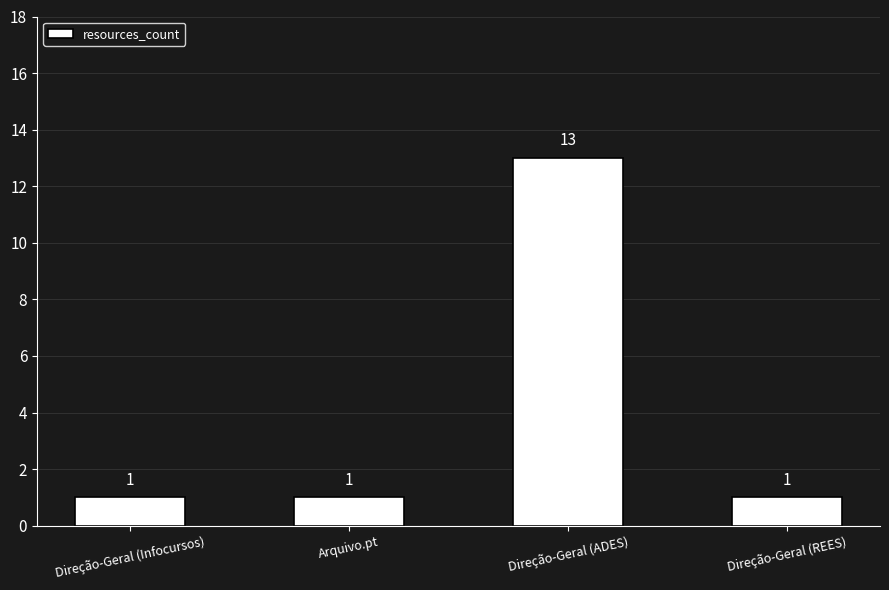

What is the value of the 2nd bar from the left?

1